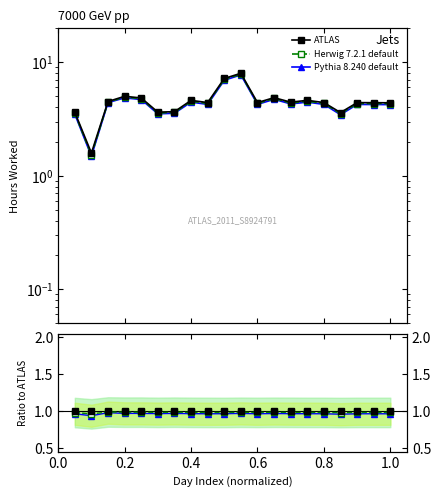

How many Herwig 7.2.1 default values are between 0 and 1?

20